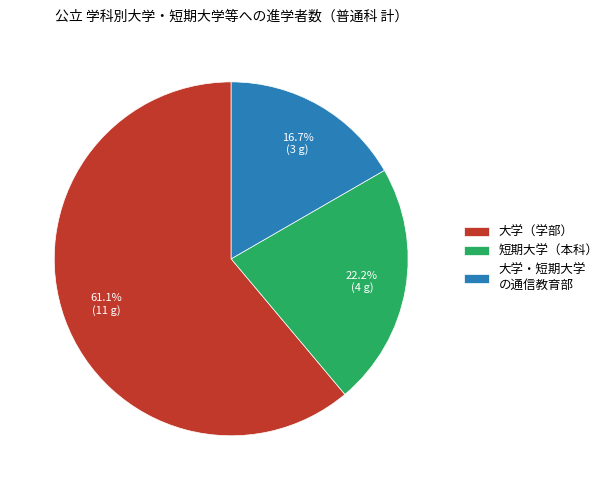

To the nearest percent, what is the difference between the largest and smallest slice percentages?

44%